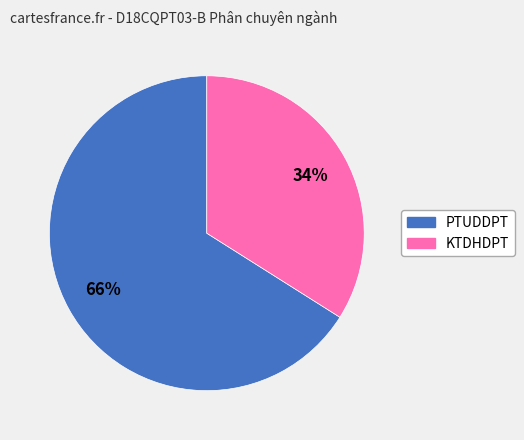

How many segments does this pie chart have?

2